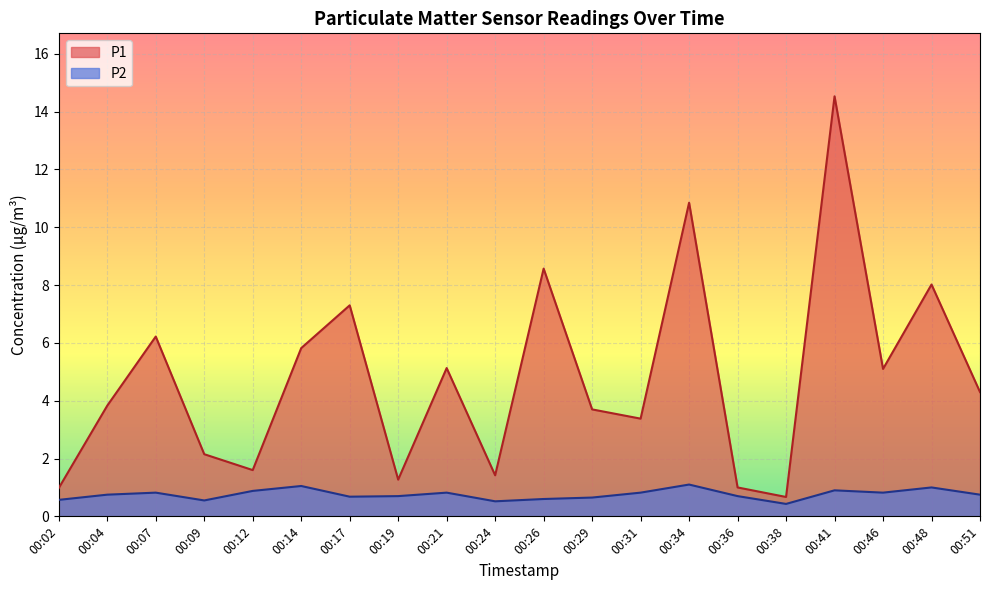

What is the difference between the P1 values at 00:29 and 00:26?

4.9